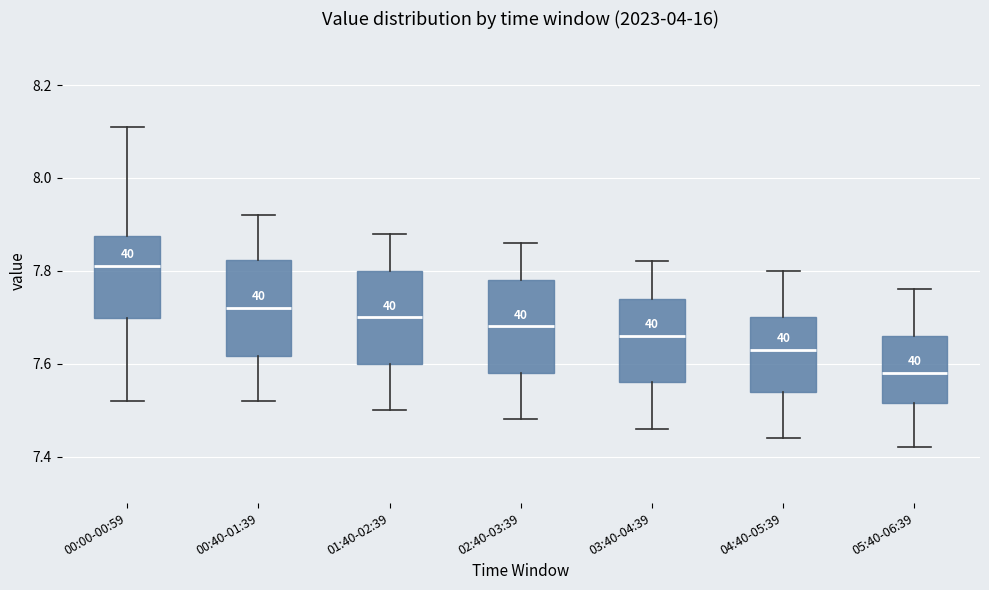

Which box's median line is the highest?

00:00-00:59